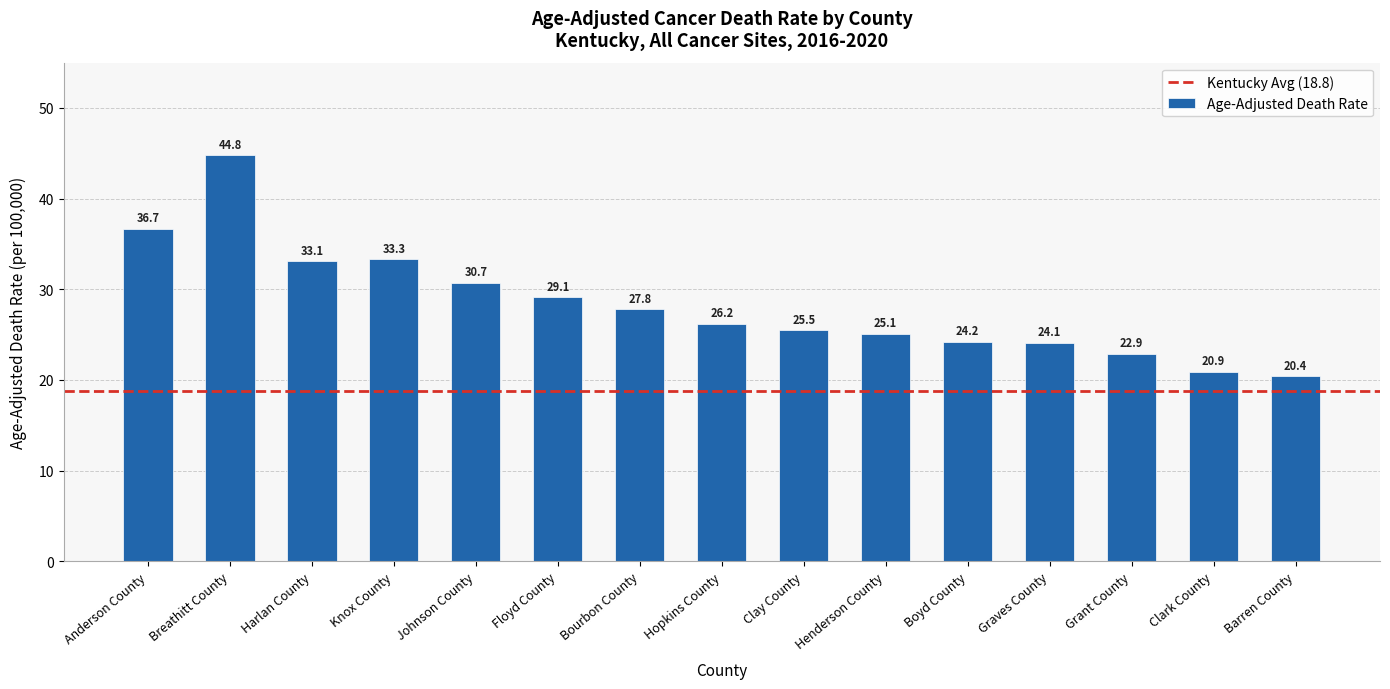

Which label corresponds to the largest value in the chart?

Breathitt County